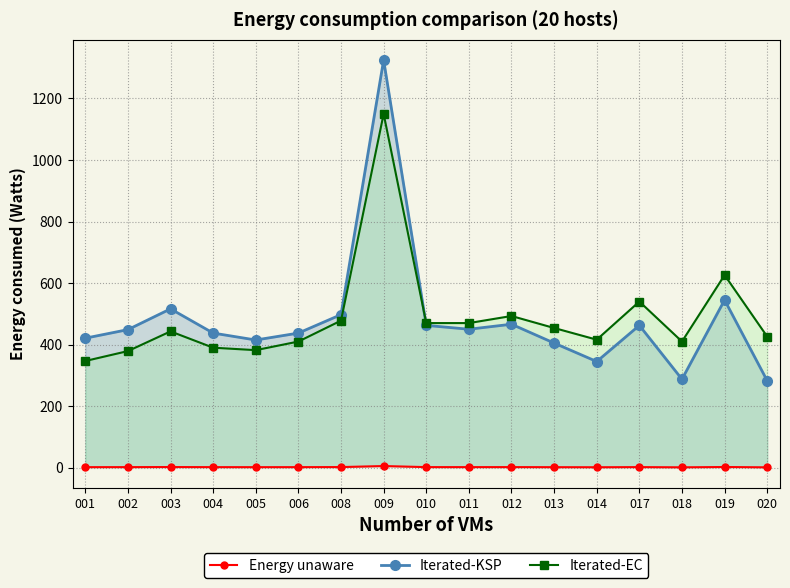

At how many categories does at least one series exceed 660?

1